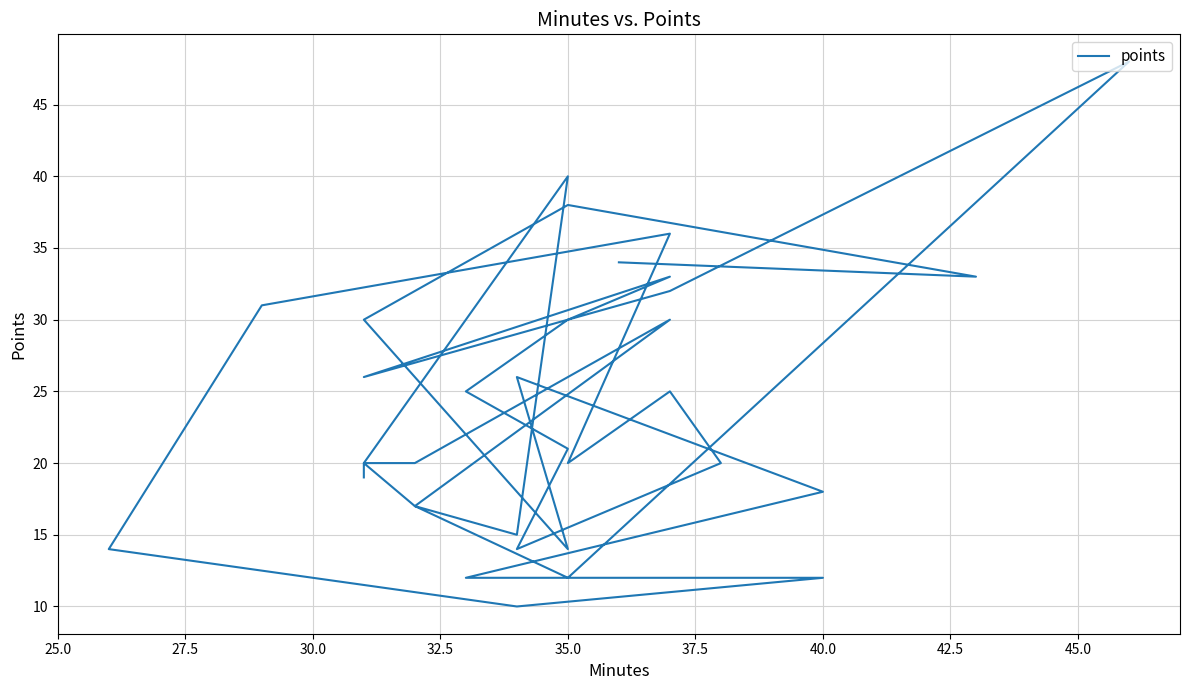

Is it true that the value at 21 is 41?

False